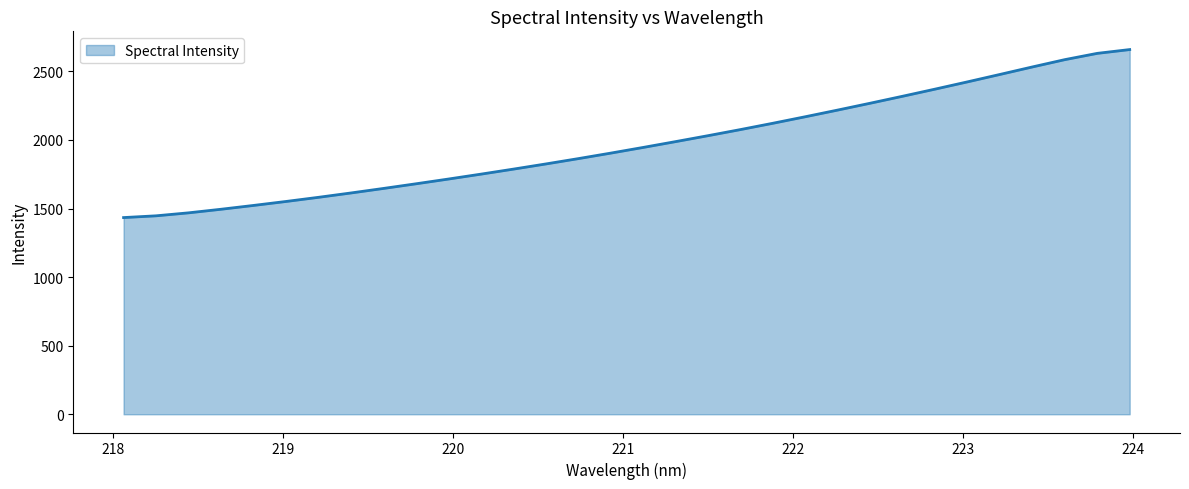

What is the greatest value displayed?

2659.3